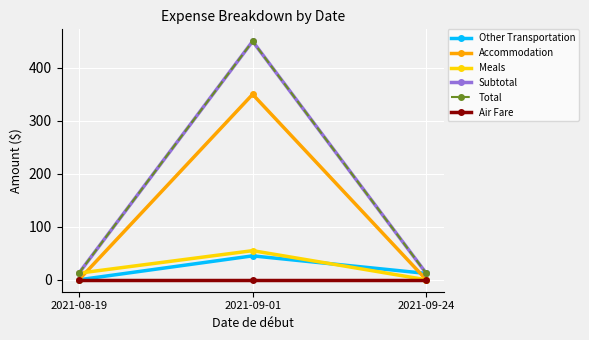

What is the label of the 1st point from the left?

2021-08-19